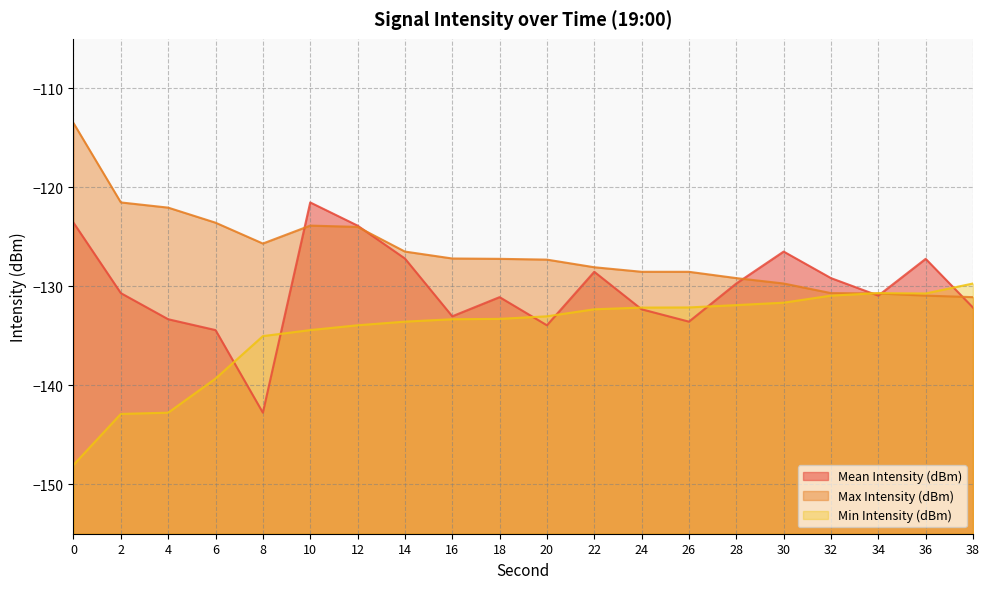

What is the total value across all series at 18?

-391.6